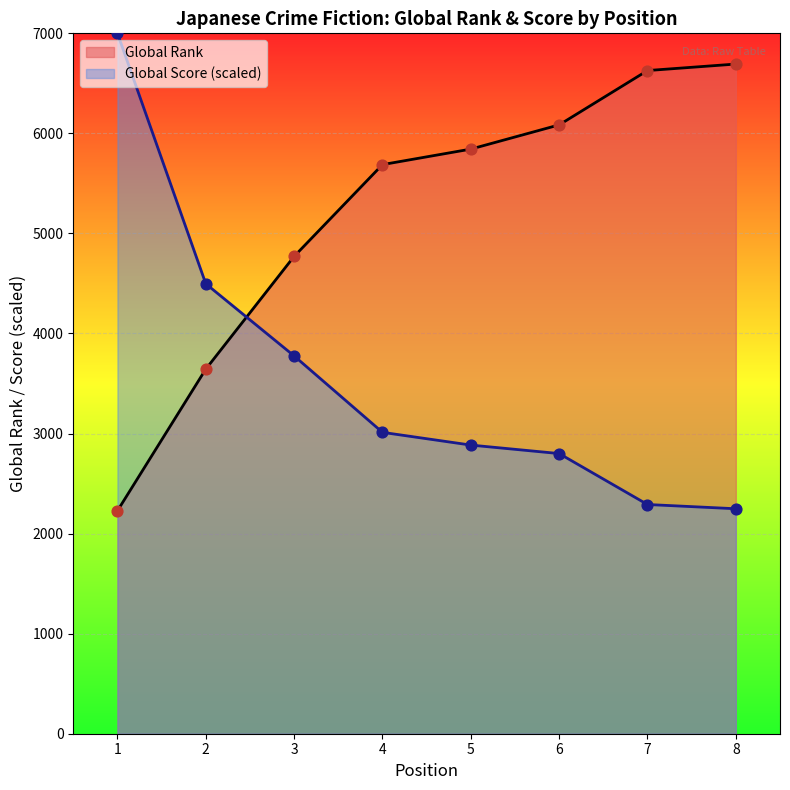

What are all the series names shown in the legend?

Global Rank, Global Score (scaled)